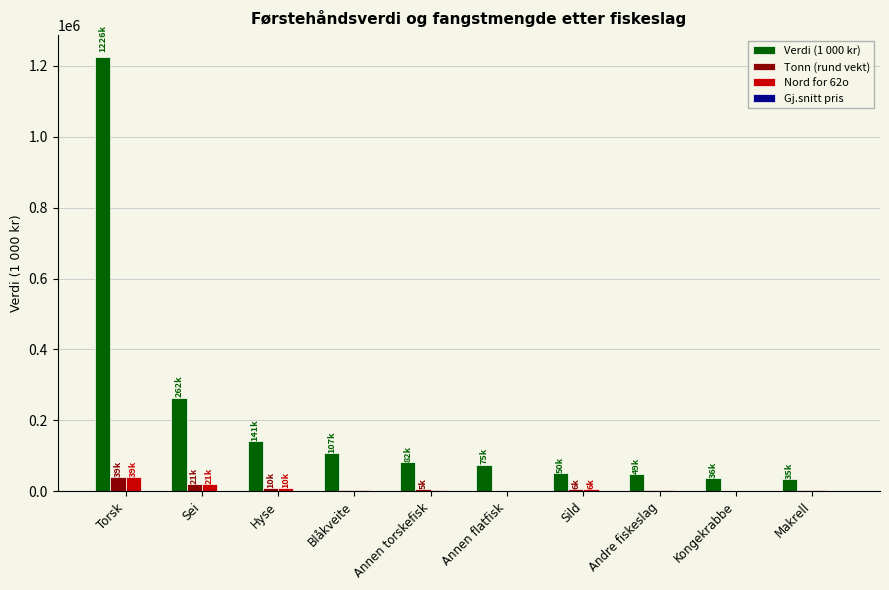

How many data points in Nord for 62o are above 4164?

5